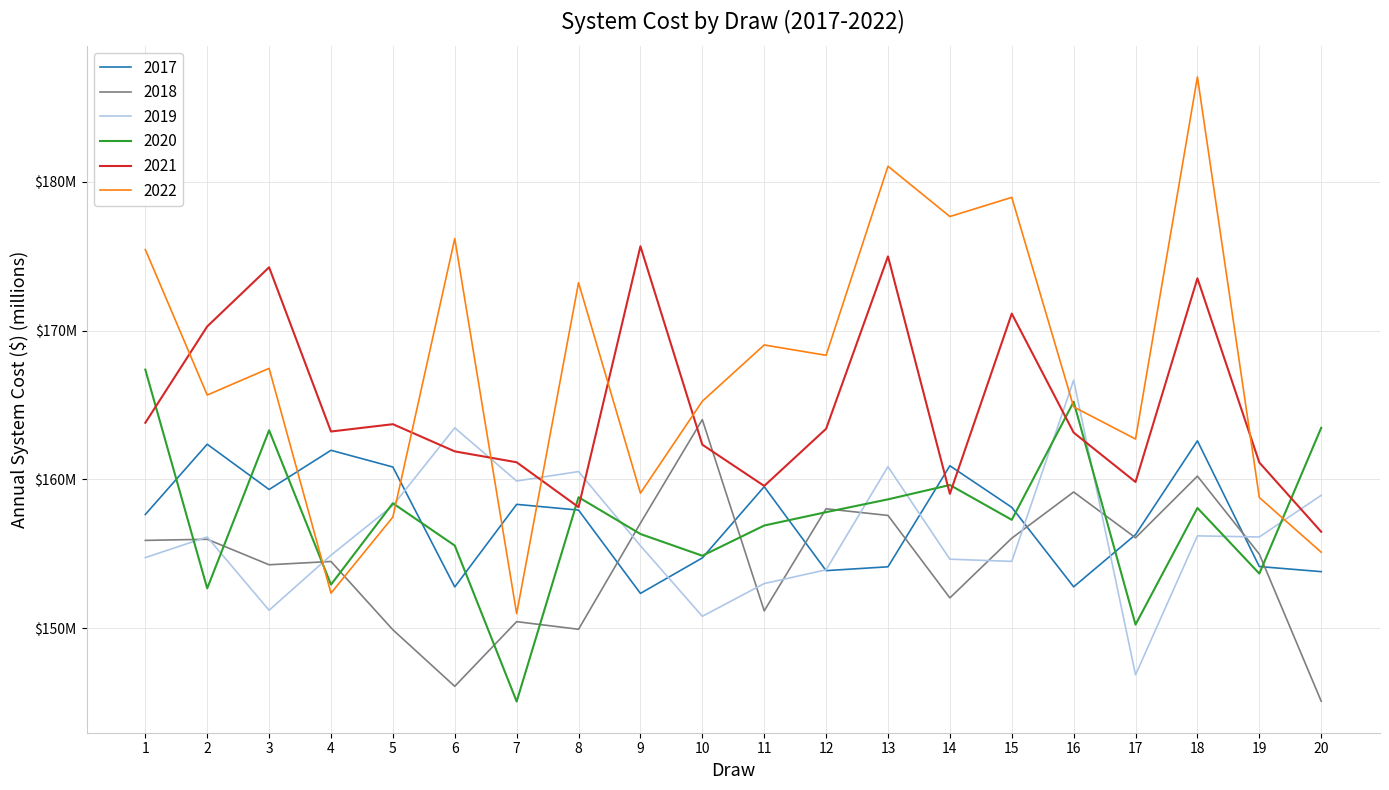

What is the spread (max minus min) of values at 5?

13.8